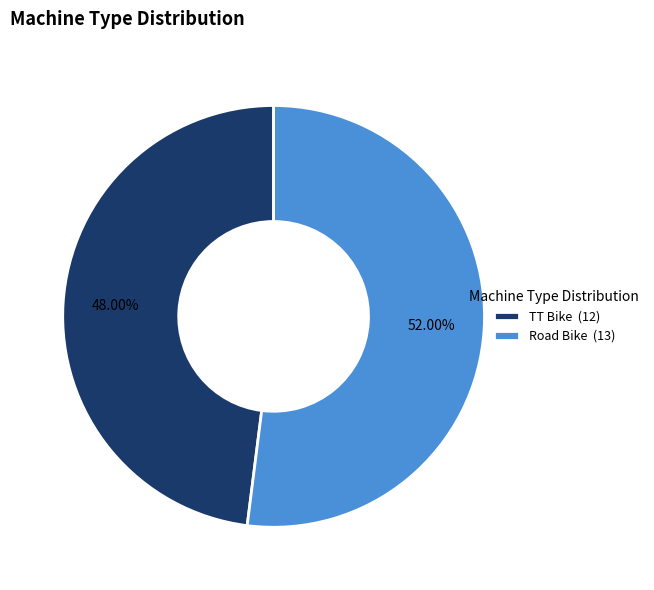

How much of the chart is everything except TT Bike?

52.0%